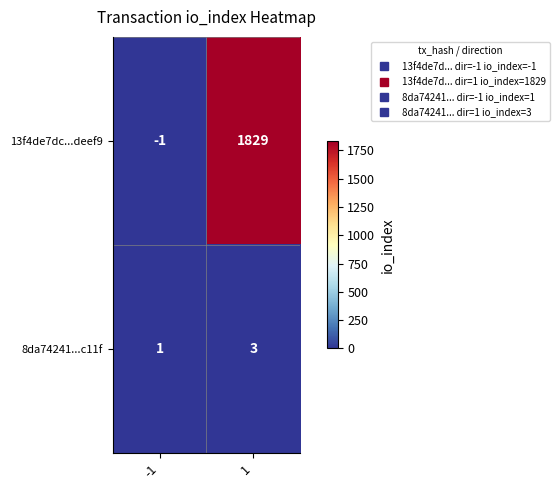

What is the sum of the 8da74241...c11f values at 1 and -1?

4